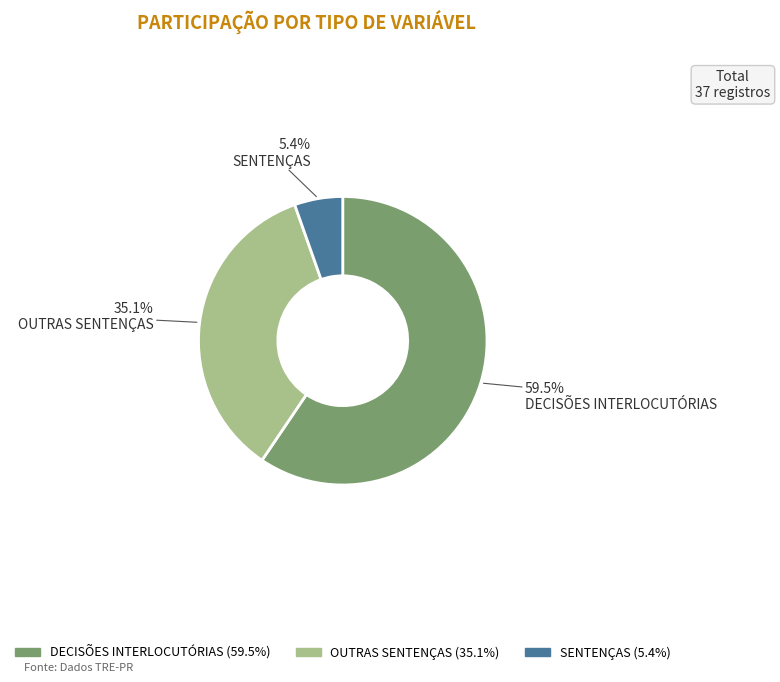

Is there any slice that represents more than half of the pie?

Yes